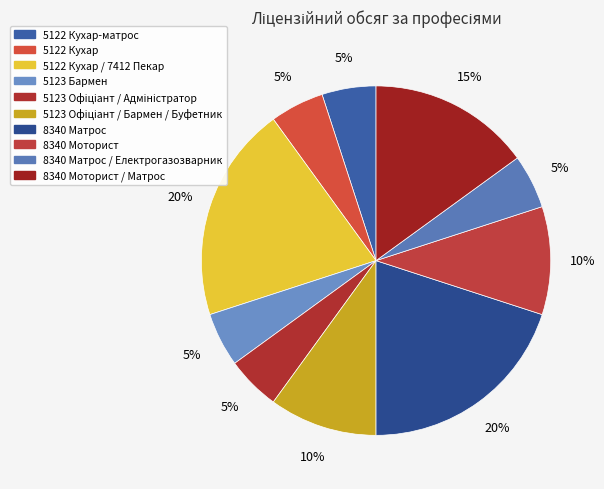

Rank the categories by value from lowest to highest.

5122 Кухар-матрос, 5122 Кухар, 5123 Бармен, 5123 Офіціант / Адміністратор, 8340 Матрос / Електрогазозварник, 5123 Офіціант / Бармен / Буфетник, 8340 Моторист, 8340 Моторист / Матрос, 5122 Кухар / 7412 Пекар, 8340 Матрос